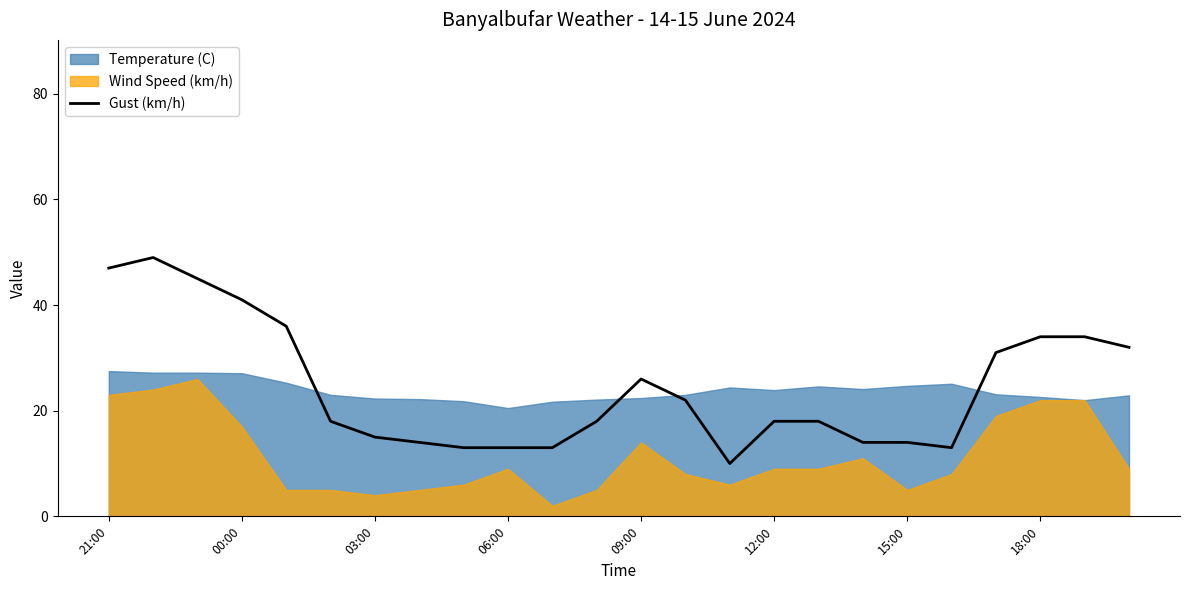

What is the highest value of the Gust (km/h) series?

49